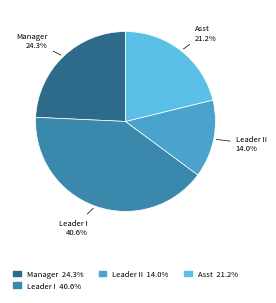

Is there any slice that represents more than half of the pie?

No